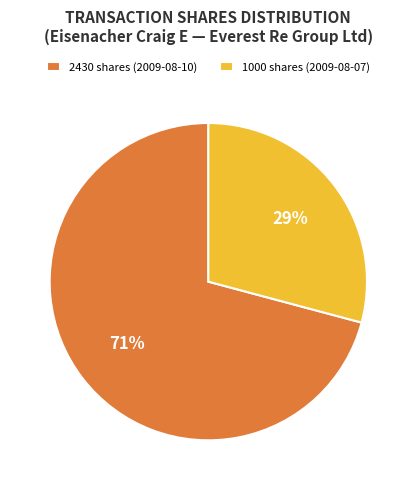

To the nearest percent, what percentage of the pie is 1000 shares (2009-08-07)?

29%